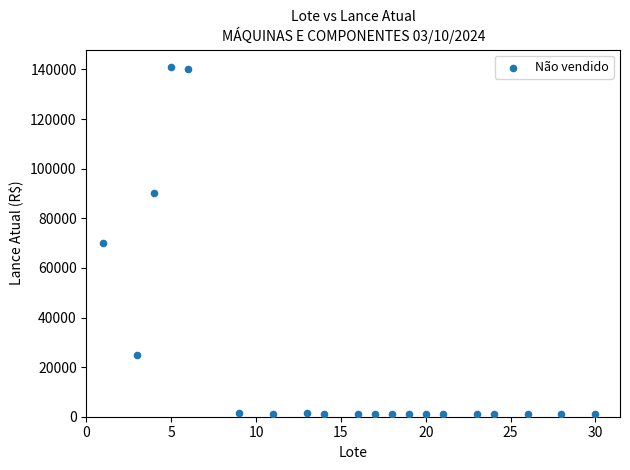

What is the range of X values (max minus min)?

29